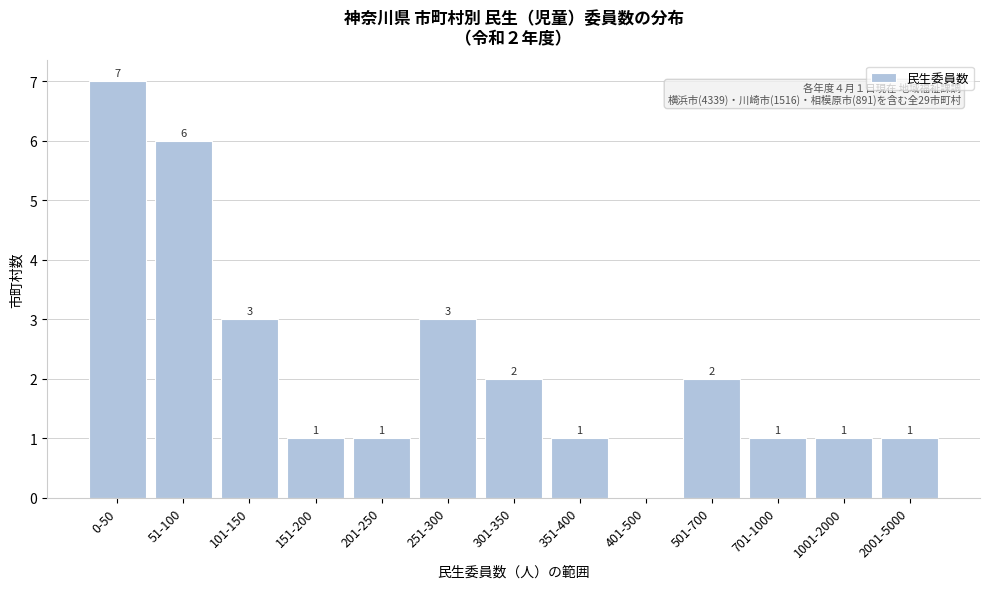

Reading left to right, extract all data points from this chart.

0-50=7	51-100=6	101-150=3	151-200=1	201-250=1	251-300=3	301-350=2	351-400=1	401-500=0	501-700=2	701-1000=1	1001-2000=1	2001-5000=1